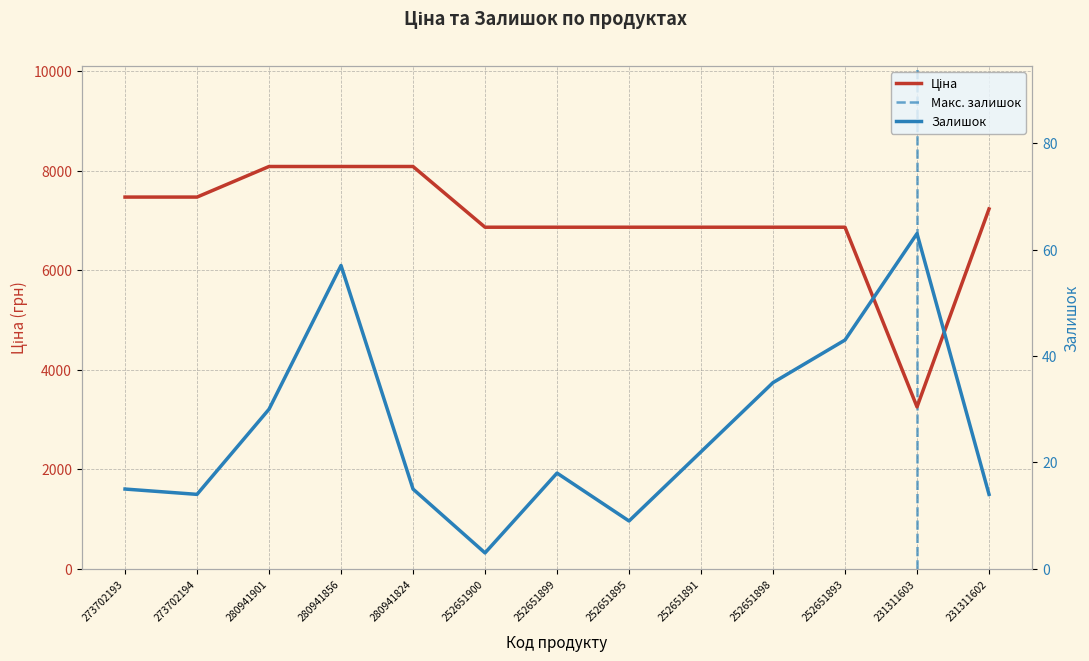

Does the chart display data point markers on the line(s)?

No